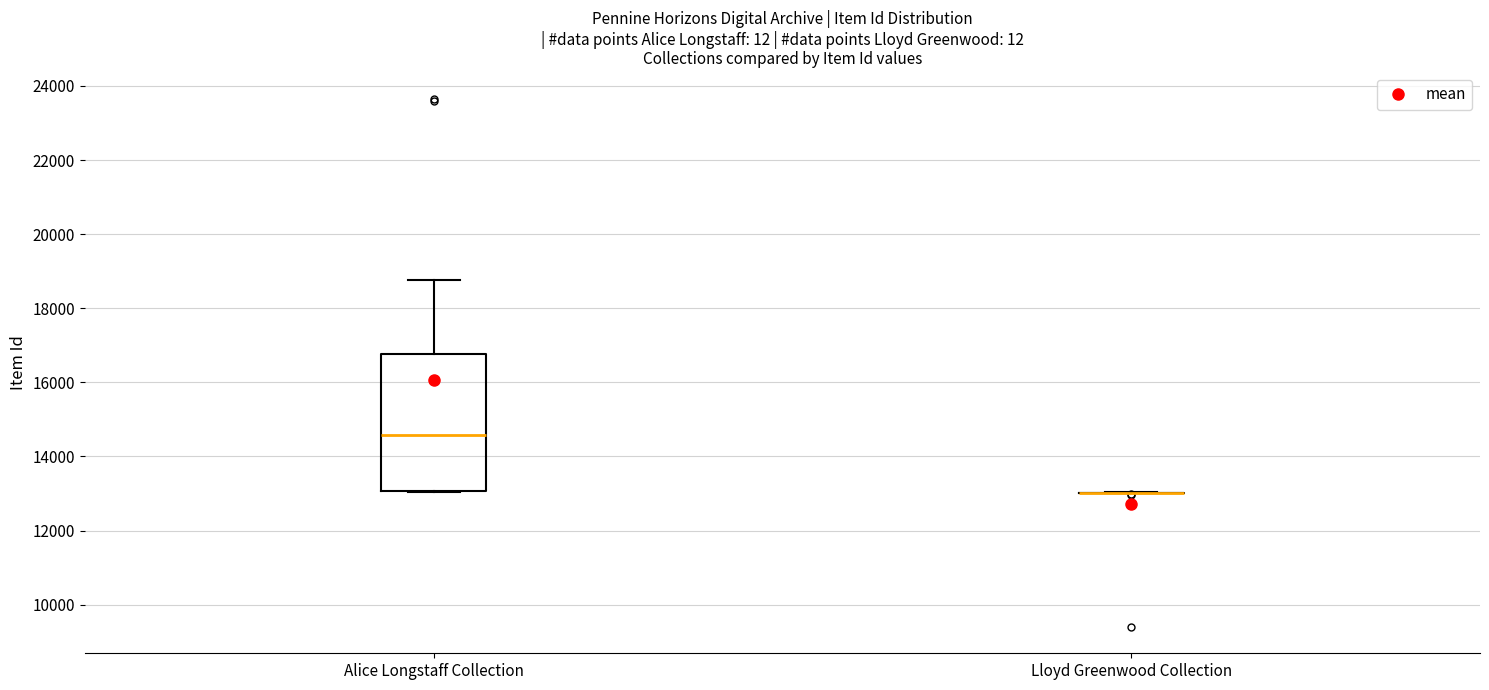

Reading left to right, transcribe this box plot: for each box, give where its median line is, the range the box spans, and where its two whiskers end, as read against the y-axis. The values are not printed on the chart, so give them approximately, as read against the axis.

Alice Longstaff Collection: median 14600, box 13000 to 16800, whiskers 13000 to 18800
Lloyd Greenwood Collection: box collapsed to a line at 13000, whiskers 13000 to 13000